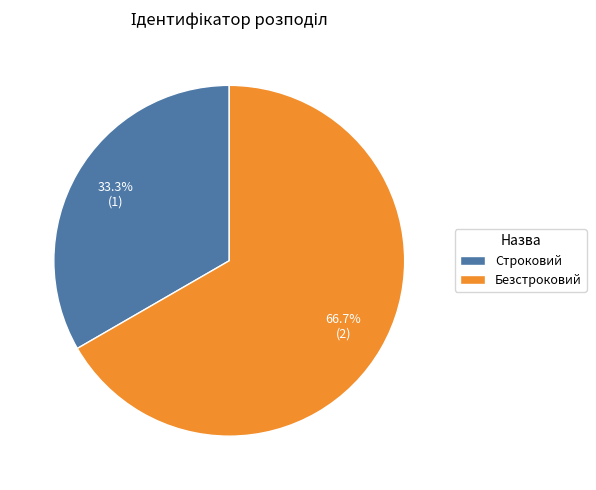

Does Строковий account for over 50% of the chart?

No